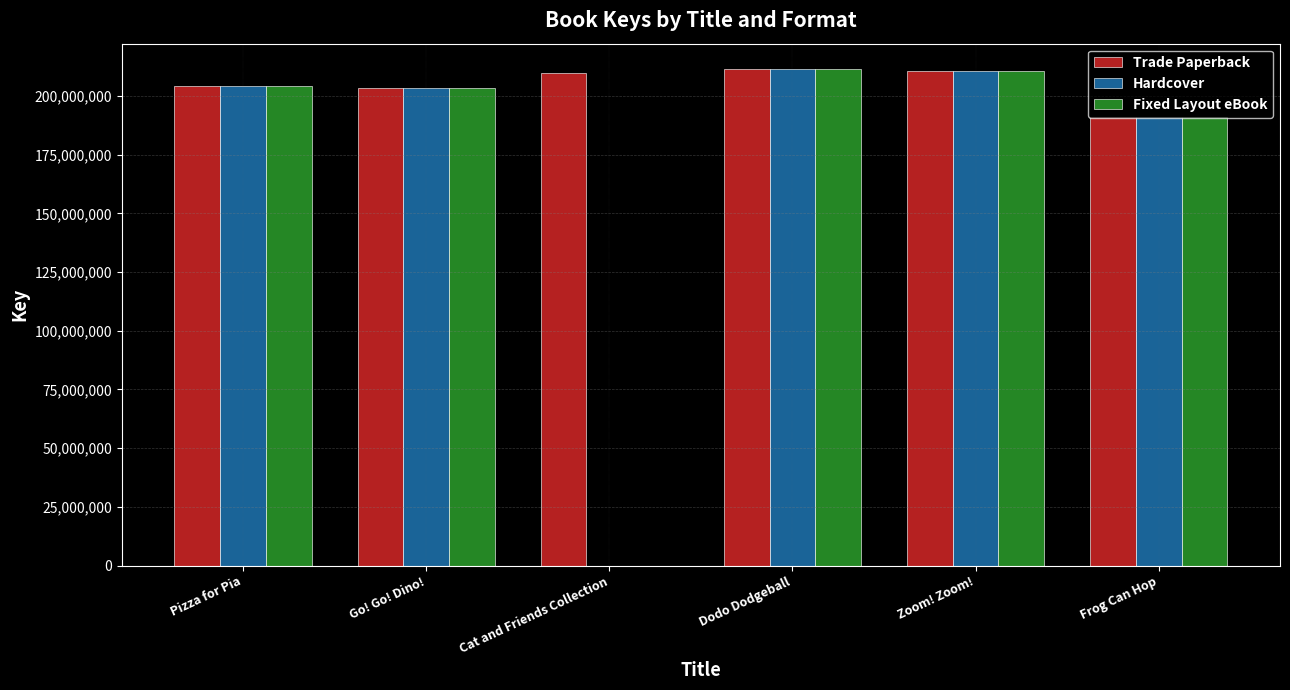

How many values in Fixed Layout eBook are above zero?

5